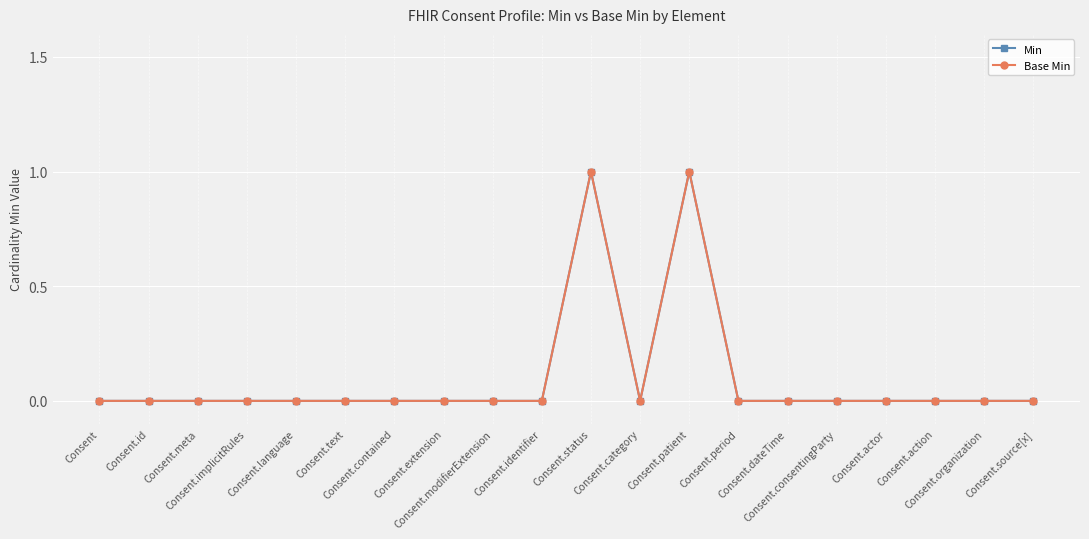

True or false: Min and Base Min intersect in this chart.

False